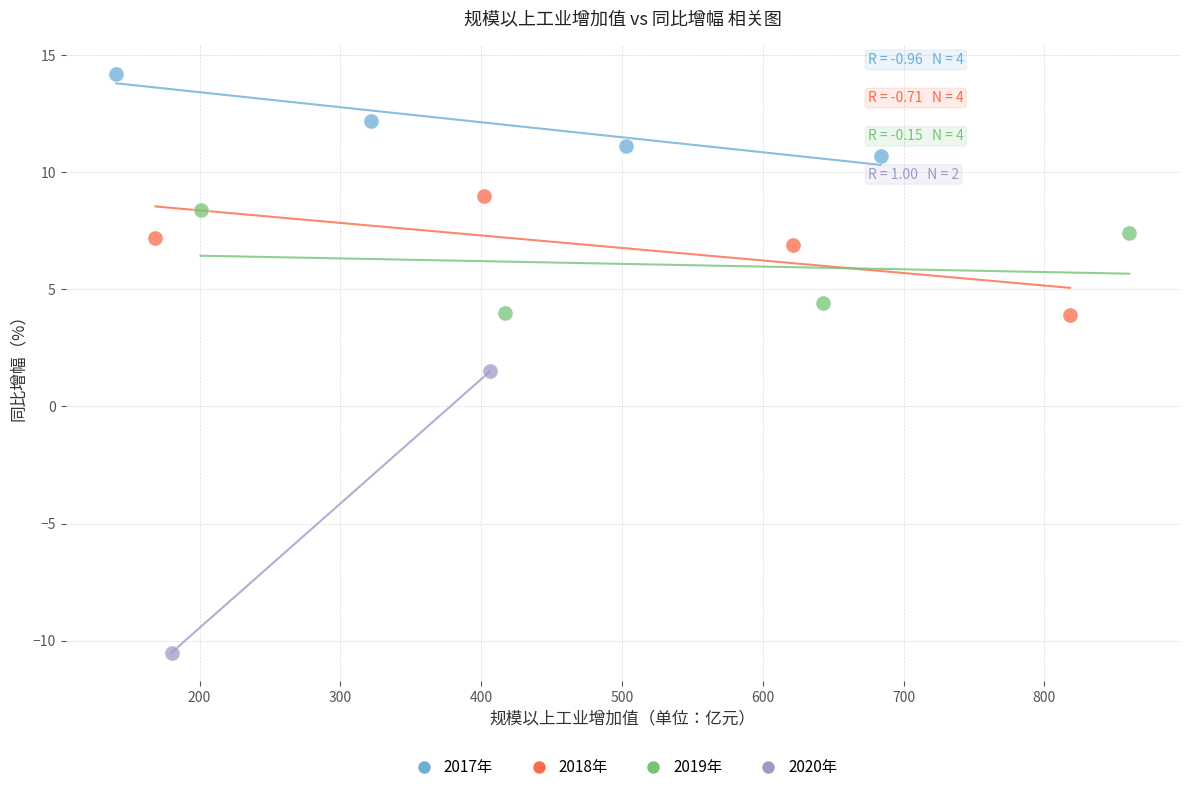

Which series reaches the maximum Y coordinate?

2017年